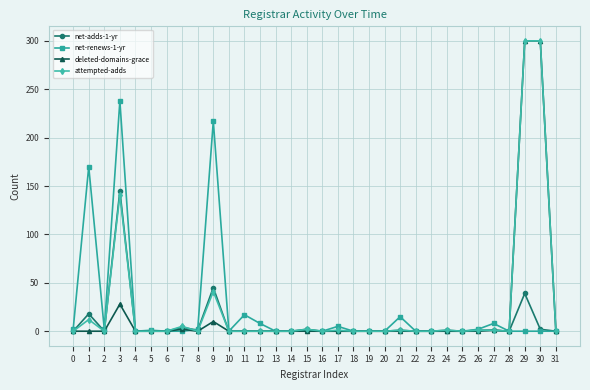

True or false: attempted-adds has more than 1 points higher than both neighbors.

True